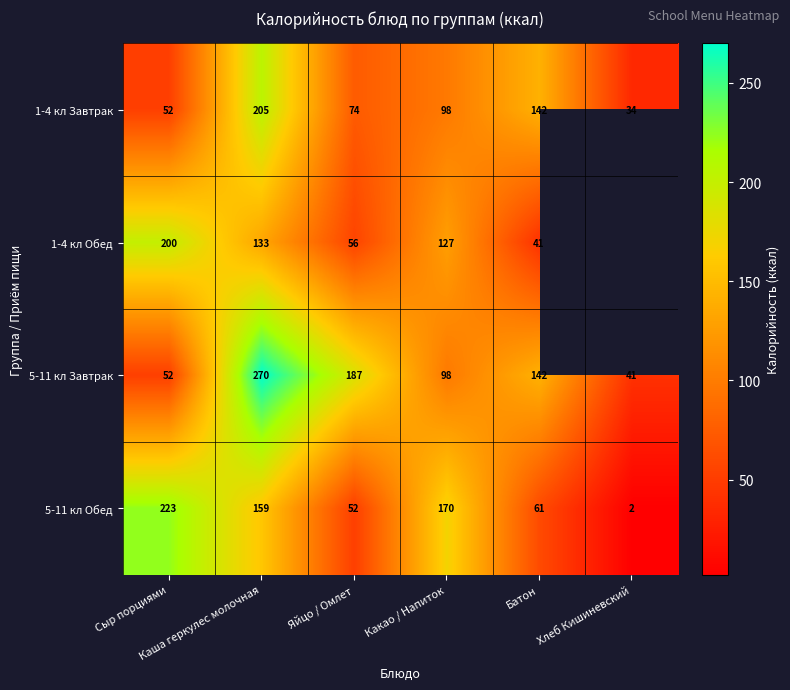

What is the maximum value for 1-4 кл Завтрак?

205